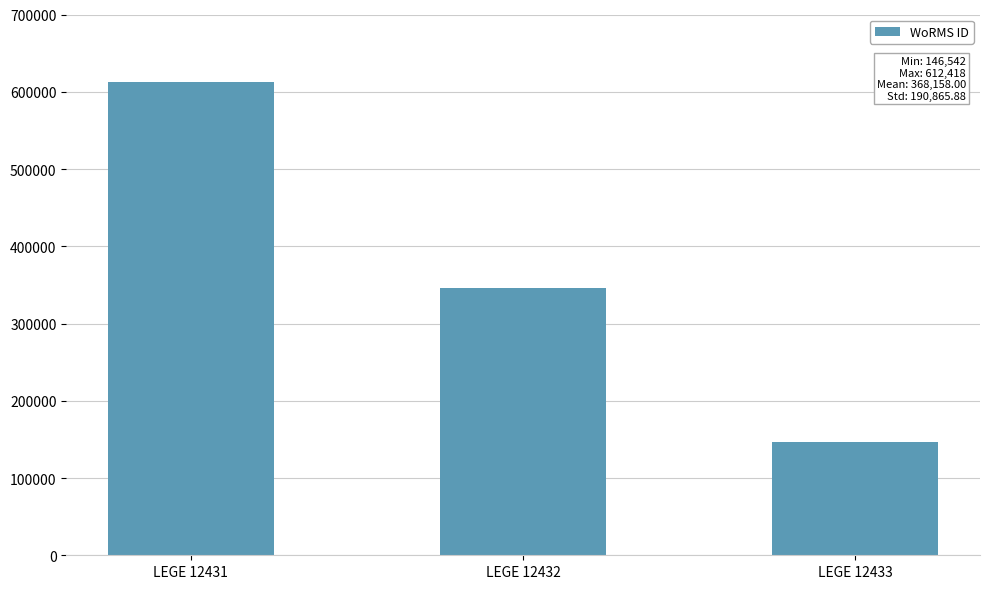

Are the bars horizontal?

No